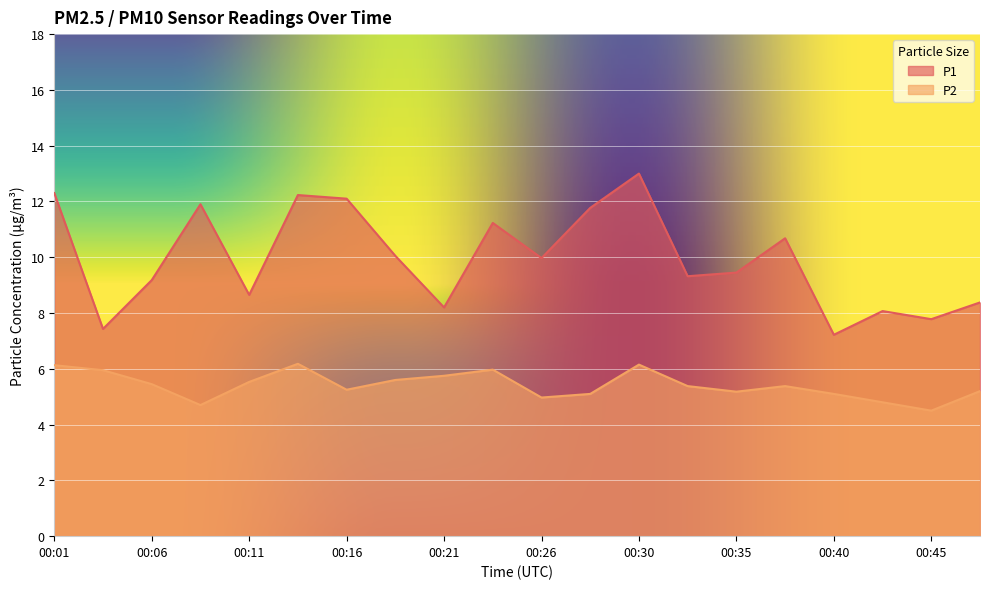

Reading right to left, transcribe all the data shown in this chart.

P1: 8.4	7.8	8.1	7.2	10.7	9.4	9.3	13.0	11.8	10.0	11.2	8.2	10.1	12.1	12.2	8.7	11.9	9.2	7.4	12.3
P2: 5.2	4.5	4.8	5.1	5.4	5.2	5.4	6.2	5.1	5.0	6.0	5.8	5.6	5.2	6.2	5.5	4.7	5.5	6.0	6.1